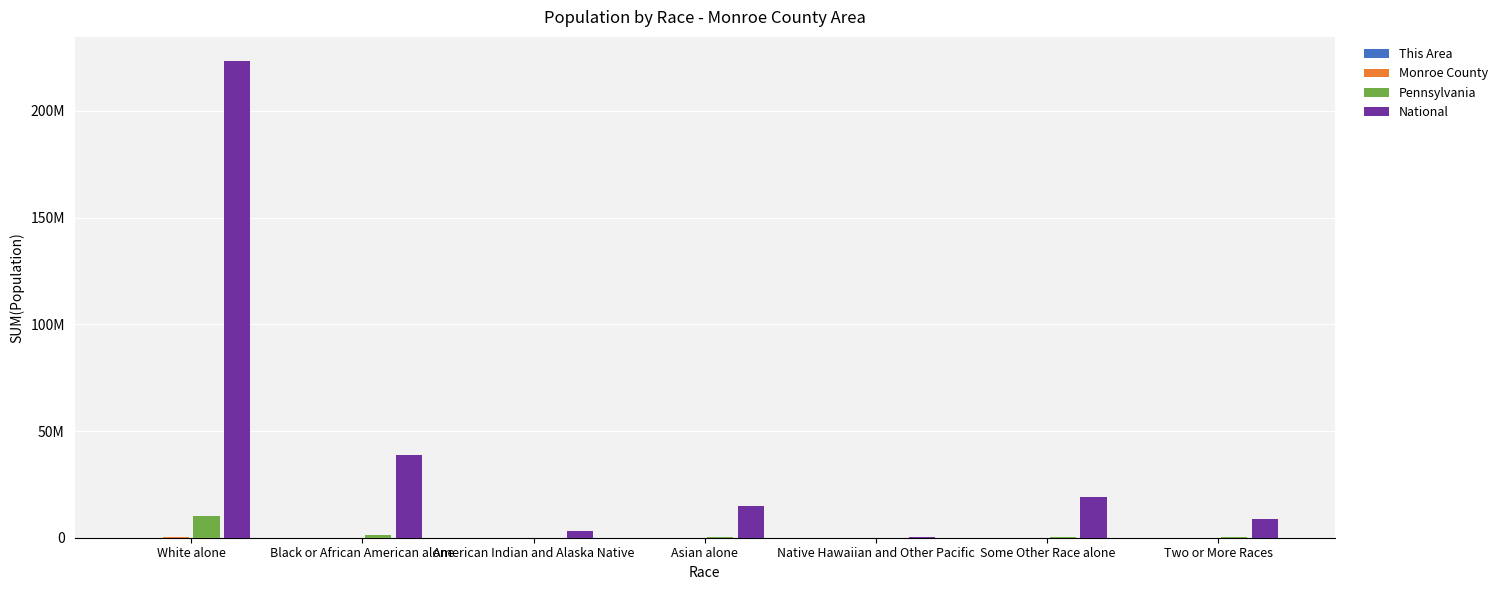

Reading left to right, extract all data points from this chart.

This Area: White alone=6294	Black or African American alone=2369	American Indian and Alaska Native=32	Asian alone=319	Native Hawaiian and Other Pacific=5	Some Other Race alone=753	Two or More Races=397
Monroe County: White alone=131162	Black or African American alone=22348	American Indian and Alaska Native=572	Asian alone=3484	Native Hawaiian and Other Pacific=79	Some Other Race alone=7295	Two or More Races=4902
Pennsylvania: White alone=10406288	Black or African American alone=1377689	American Indian and Alaska Native=26843	Asian alone=349088	Native Hawaiian and Other Pacific=3653	Some Other Race alone=300983	Two or More Races=237835
National: White alone=223553265	Black or African American alone=38929319	American Indian and Alaska Native=2932248	Asian alone=14674252	Native Hawaiian and Other Pacific=540013	Some Other Race alone=19107368	Two or More Races=9009073